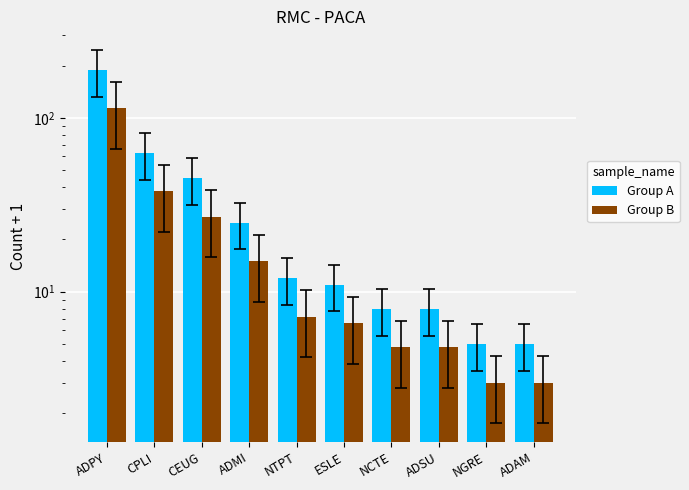

What is the value of the Group B bar at the 2nd from the left?

37.8